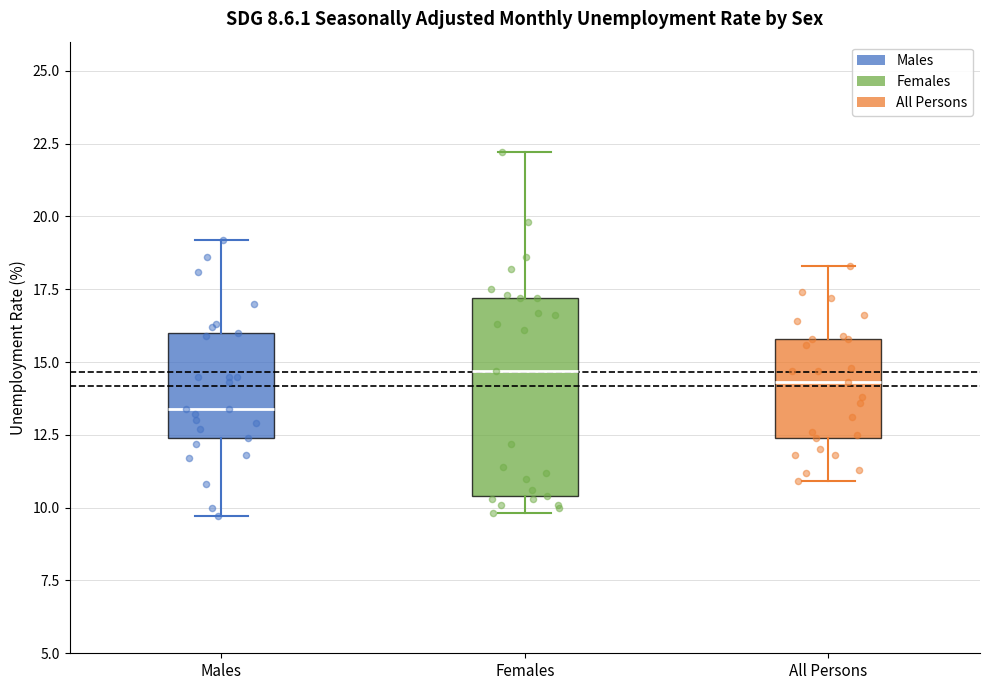

Reading left to right, transcribe this box plot: for each box, give where its median line is, the range the box spans, and where its two whiskers end, as read against the y-axis. The values are not printed on the chart, so give them approximately, as read against the axis.

Males: median 13.5, box 12.5 to 16.0, whiskers 9.5 to 19.0
Females: median 14.5, box 10.5 to 17.0, whiskers 10.0 to 22.0
All Persons: median 14.5, box 12.5 to 16.0, whiskers 11.0 to 18.5